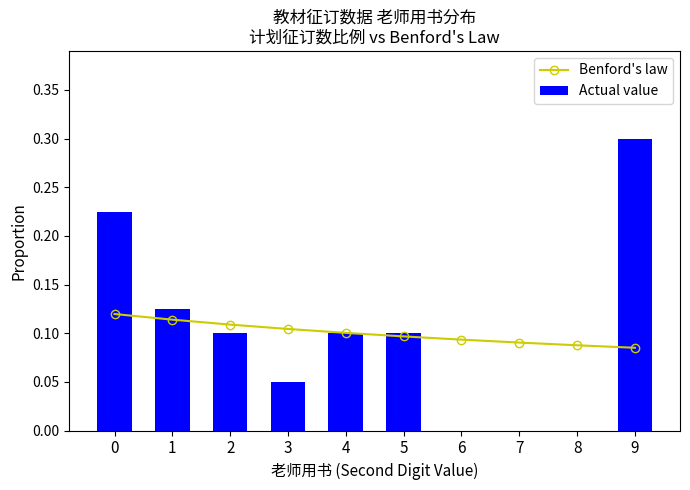

Is the value of Benford's law at 5 greater than the value of Actual value at 5?

No